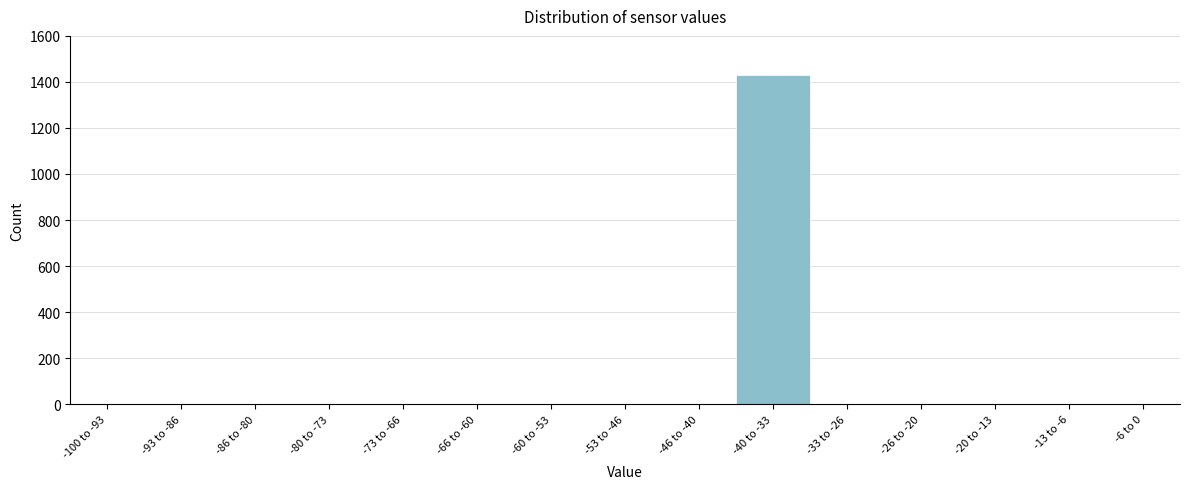

Reading left to right, transcribe all the data shown in this chart.

-100 to -93=0	-93 to -86=0	-86 to -80=0	-80 to -73=0	-73 to -66=0	-66 to -60=0	-60 to -53=0	-53 to -46=0	-46 to -40=0	-40 to -33=1430	-33 to -26=0	-26 to -20=0	-20 to -13=0	-13 to -6=0	-6 to 0=0